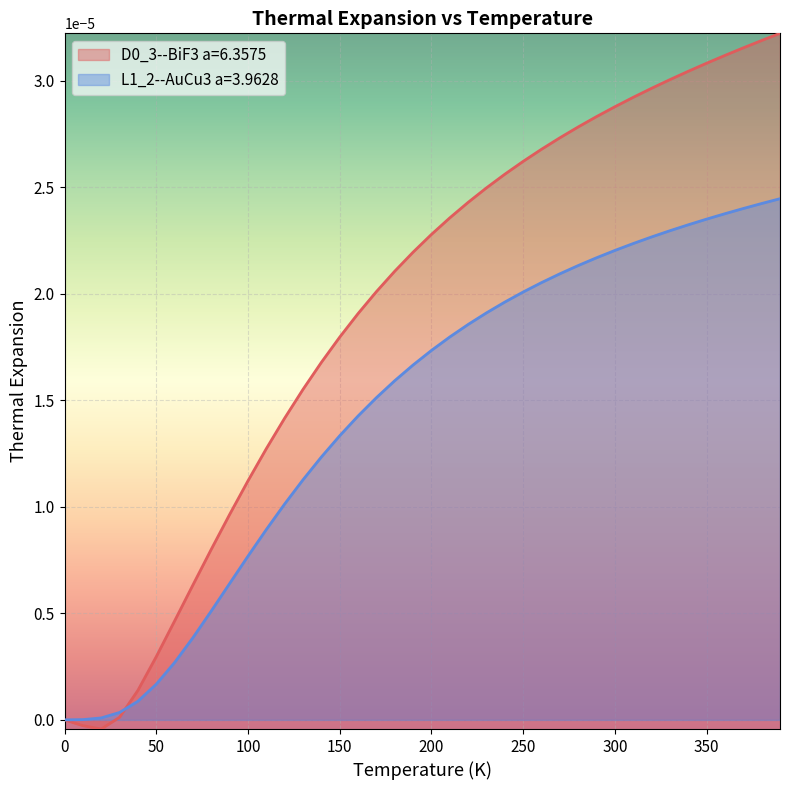

Reading right to left, extract all data points from this chart.

D0_3--BiF3 a=6.3575: 0.0	0.0	0.0	0.0	0.0	0.0	0.0	0.0	0.0	0.0	0.0	0.0	0.0	0.0	0.0	0.0	0.0	0.0	0.0	0.0	0.0	0.0	0.0	0.0	0.0	0.0	0.0	0.0	0.0	0.0	0.0	0.0	0.0	0.0	0.0	0.0	0.0	-0.0	-0.0	0.0
L1_2--AuCu3 a=3.9628: 0.0	0.0	0.0	0.0	0.0	0.0	0.0	0.0	0.0	0.0	0.0	0.0	0.0	0.0	0.0	0.0	0.0	0.0	0.0	0.0	0.0	0.0	0.0	0.0	0.0	0.0	0.0	0.0	0.0	0.0	0.0	0.0	0.0	0.0	0.0	0.0	0.0	0.0	0.0	0.0